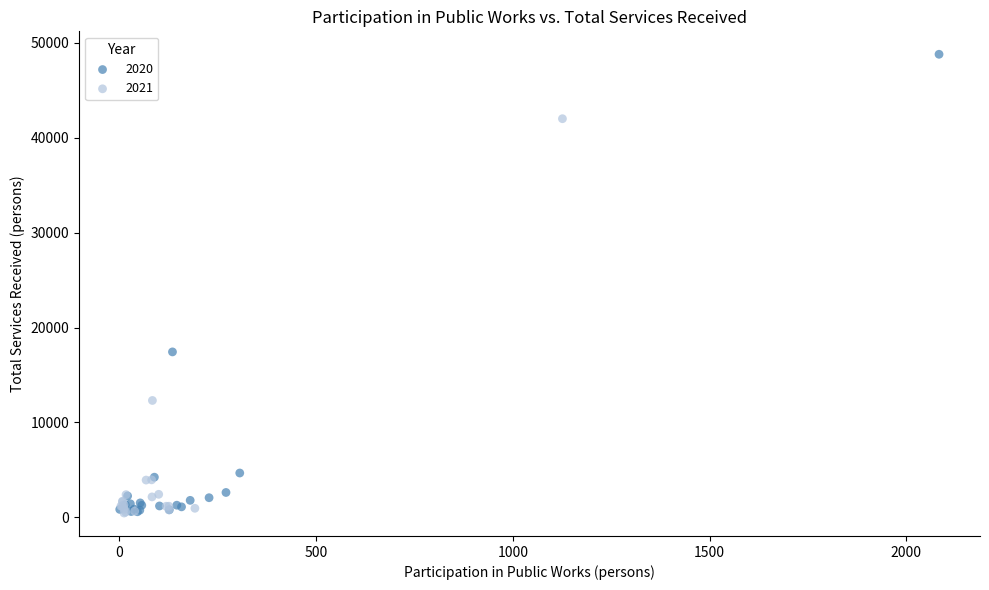

Which series has the largest Y range (max minus min)?

2020